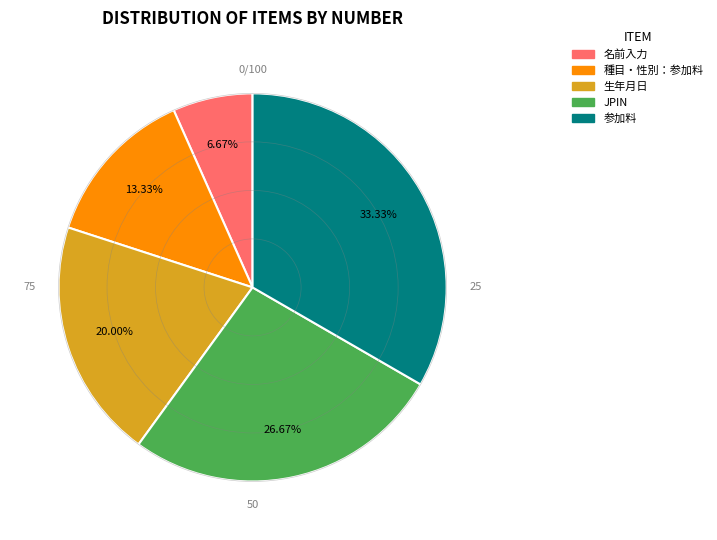

Rank the categories by value from lowest to highest.

名前入力, 種目・性別：参加料, 生年月日, JPIN, 参加料